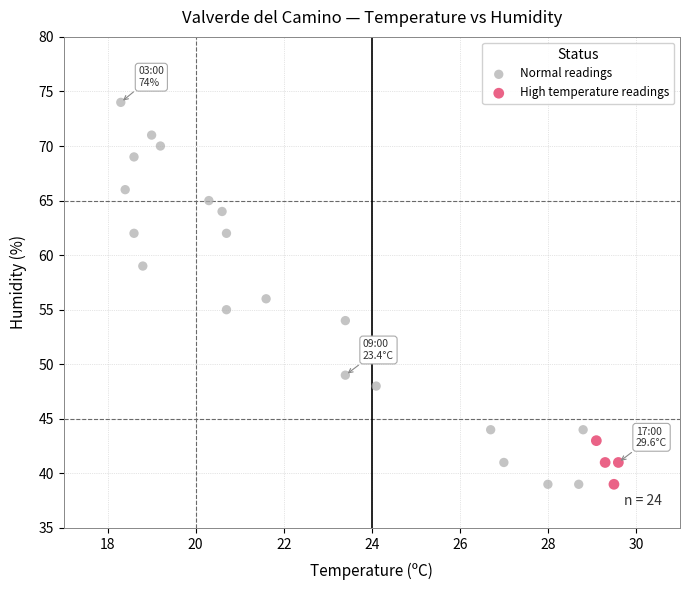

Which series reaches the maximum Y coordinate?

Normal readings